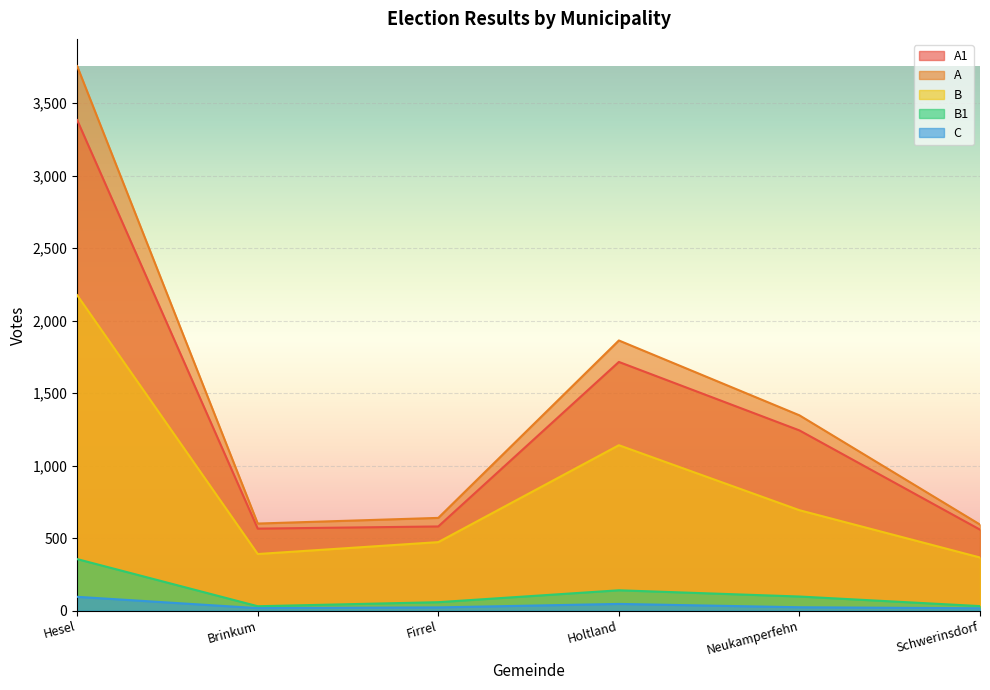

At which category is the sum across all series the highest?

Hesel